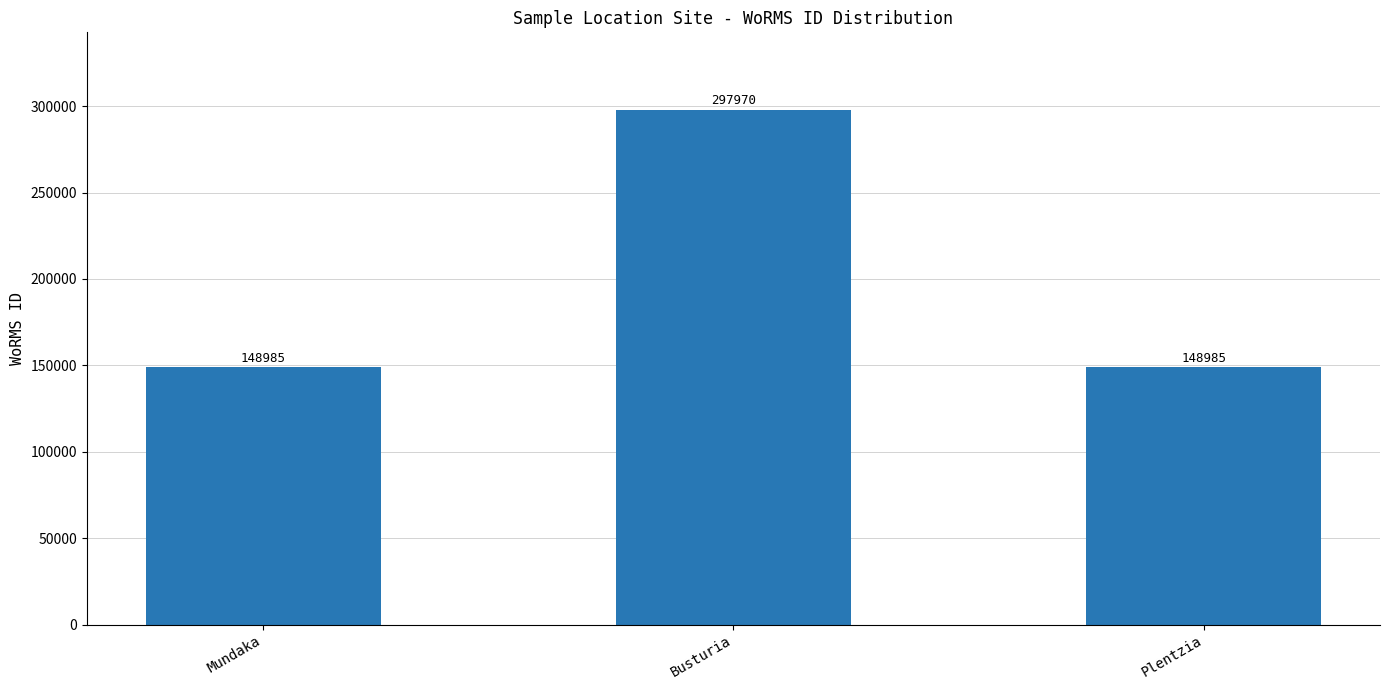

How many data points does each series have?

3